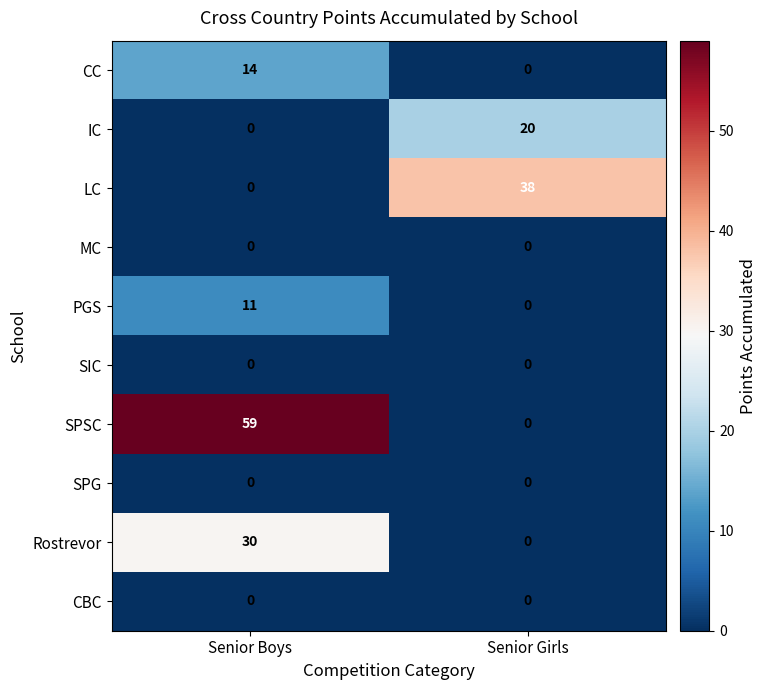

Reading right to left, what are all the values shown in this chart?

CC: 0	14
IC: 20	0
LC: 38	0
MC: 0	0
PGS: 0	11
SIC: 0	0
SPSC: 0	59
SPG: 0	0
Rostrevor: 0	30
CBC: 0	0